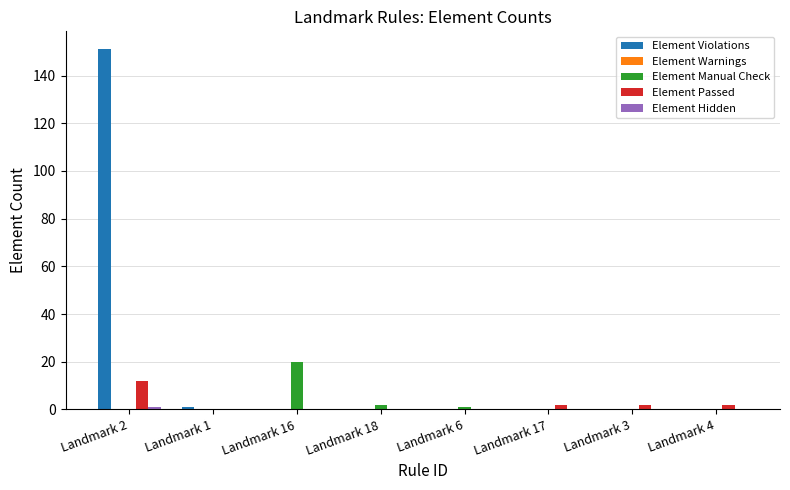

Is it true that Element Manual Check equals 0 at Landmark 17?

True